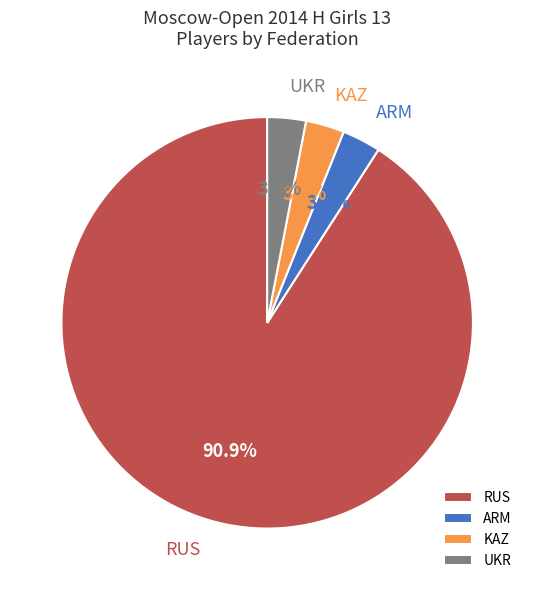

To the nearest percent, what is the average slice percentage?

25%